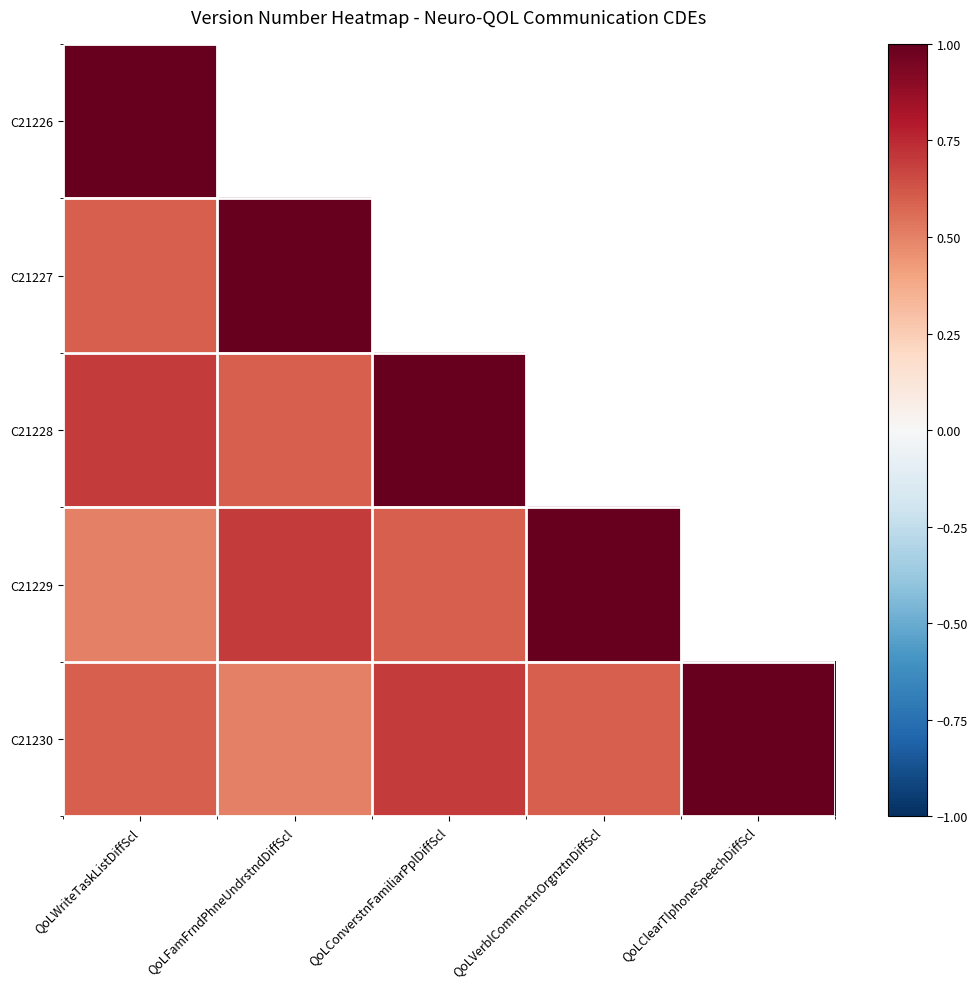

Rank the series by their average value, from highest to lowest.

C21226, C21227, C21228, C21229, C21230